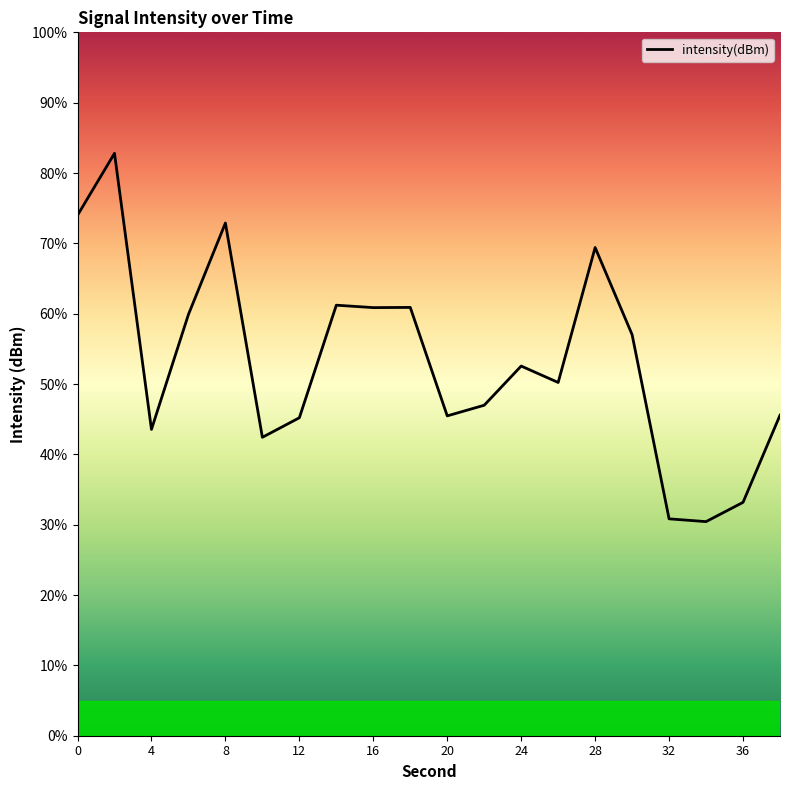

What is the difference between the maximum and minimum values?

52.4